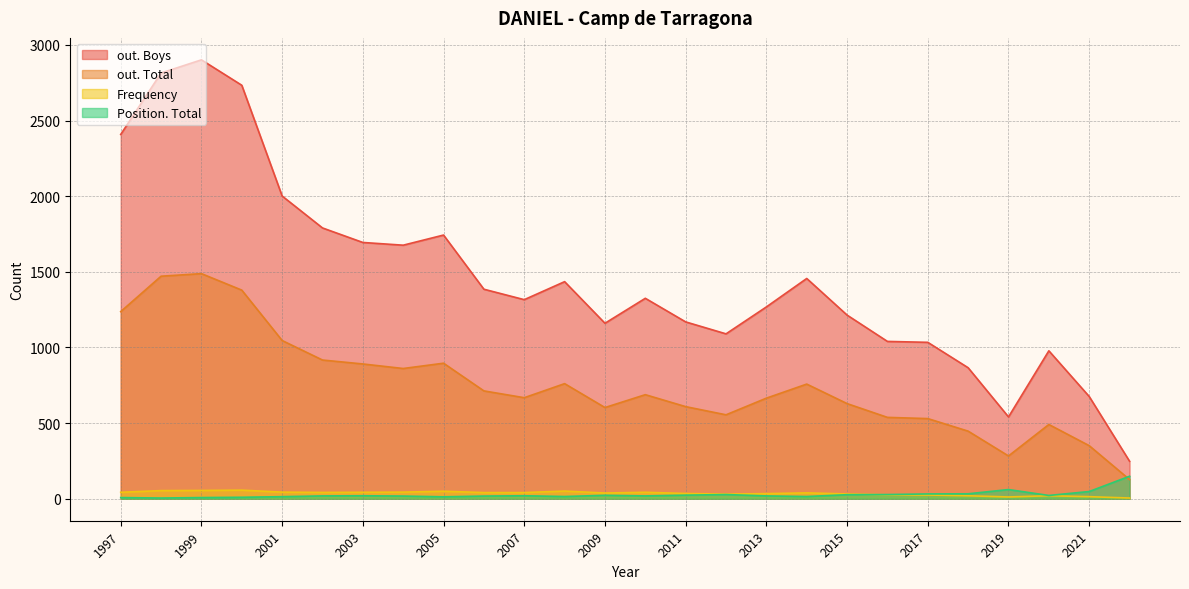

Between 2012 and 2005, which series saw the biggest shift?

out. Boys